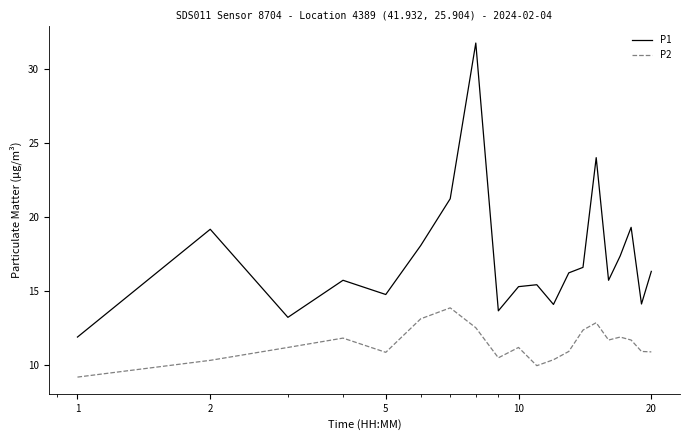

Which series has the largest total across all categories?

P1